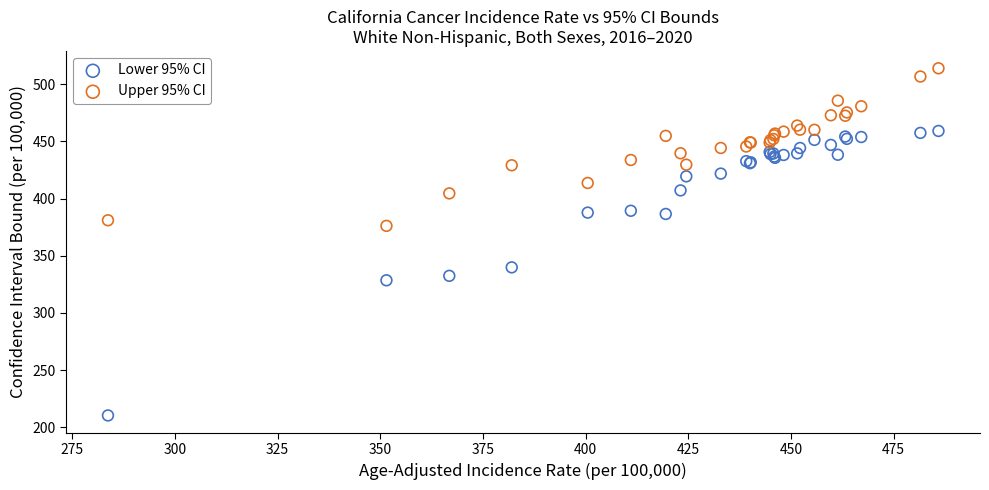

Which series reaches the minimum Y coordinate?

Lower 95% CI